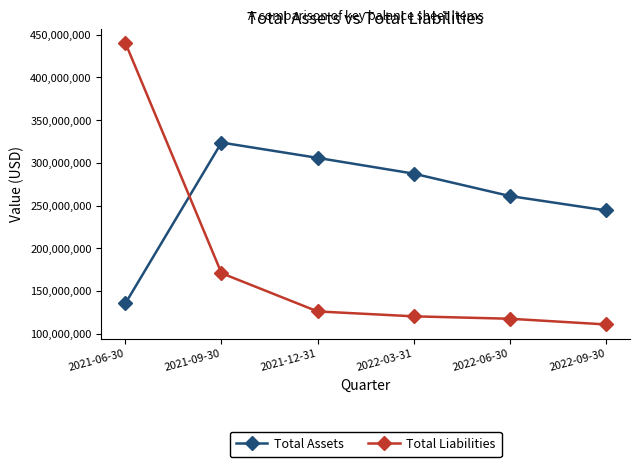

The Total Assets series shows 50083445 at 2021-06-30. True or false?

False